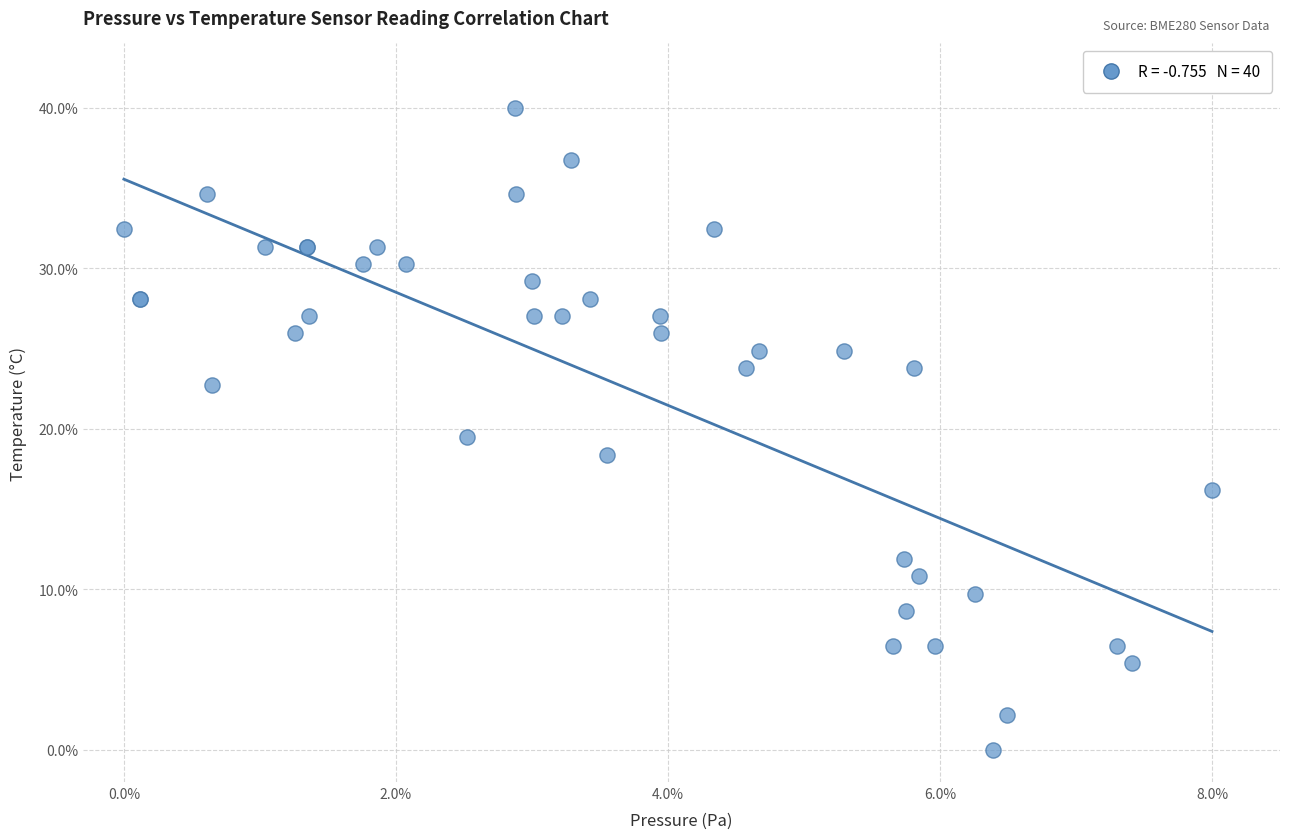

What Y value in the scatter plot is closest to 20?

19.5